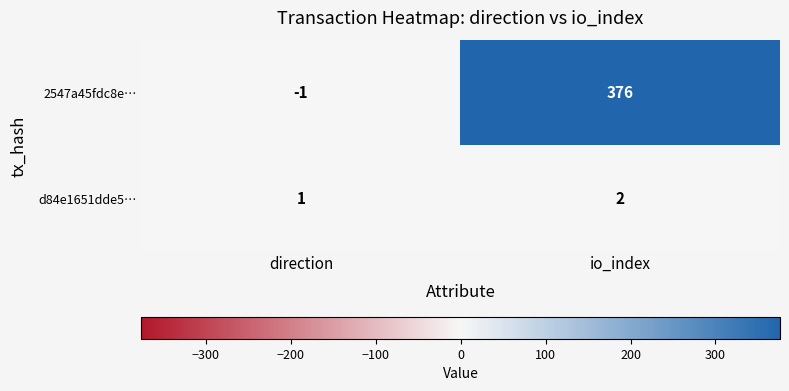

Which label corresponds to the smallest value in the chart?

direction